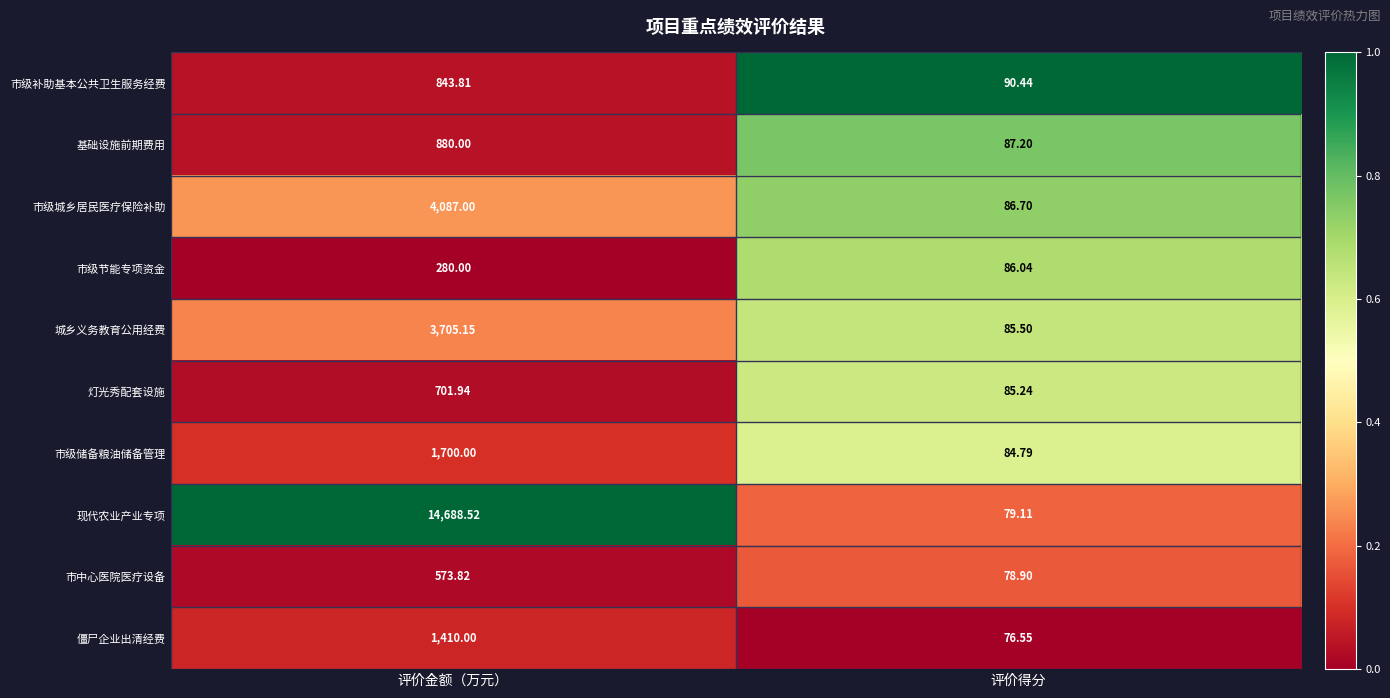

Which series has the widest spread of values?

现代农业产业专项